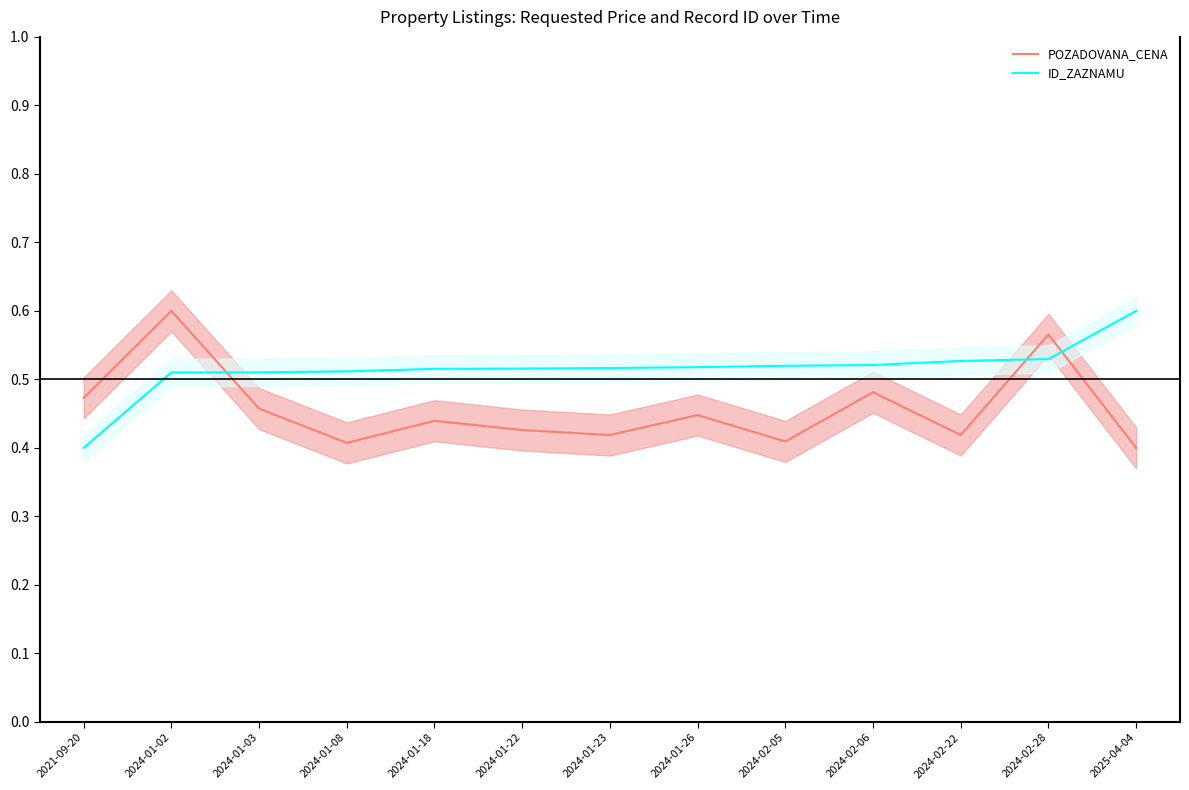

At which label does POZADOVANA_CENA reach its minimum?

2025-04-04